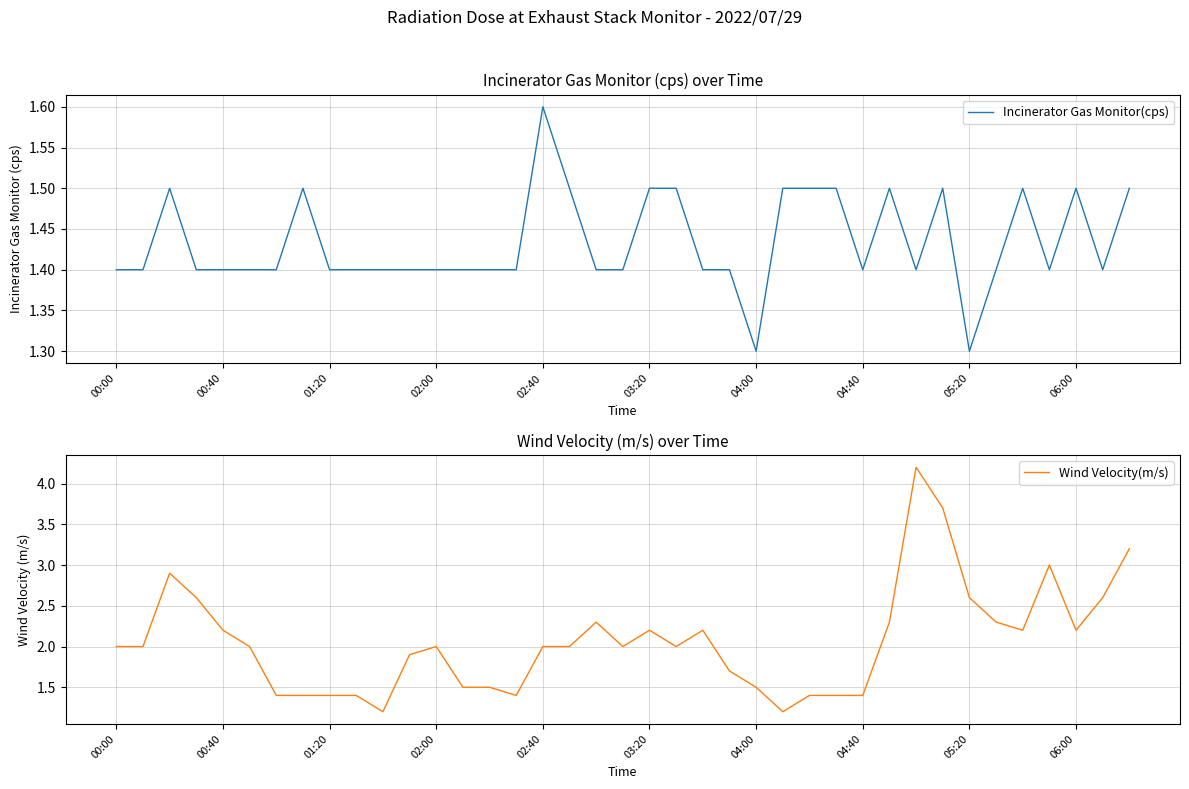

Where do Incinerator Gas Monitor(cps) and Wind Velocity(m/s) first cross each other?

10 and 11